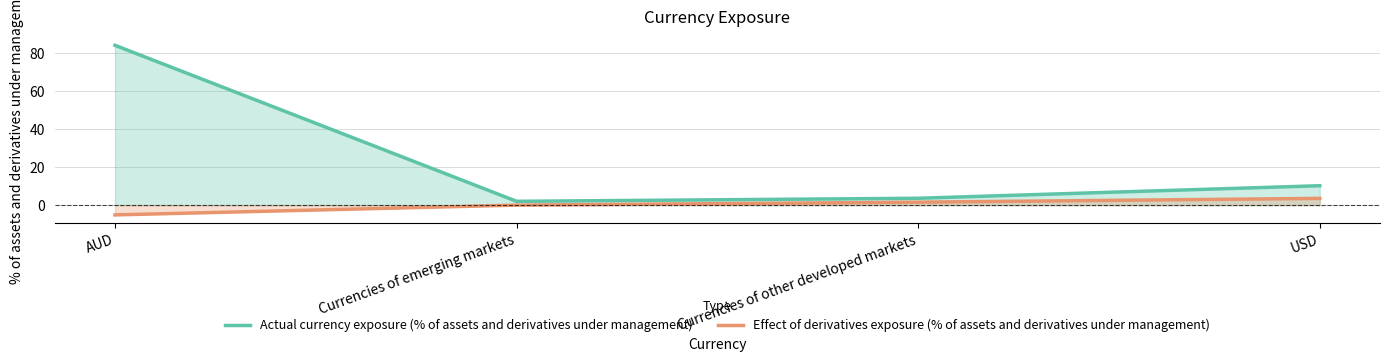

Is it true that Effect of derivatives exposure (% of assets and derivatives under management) equals 0.0 at Currencies of emerging markets?

True